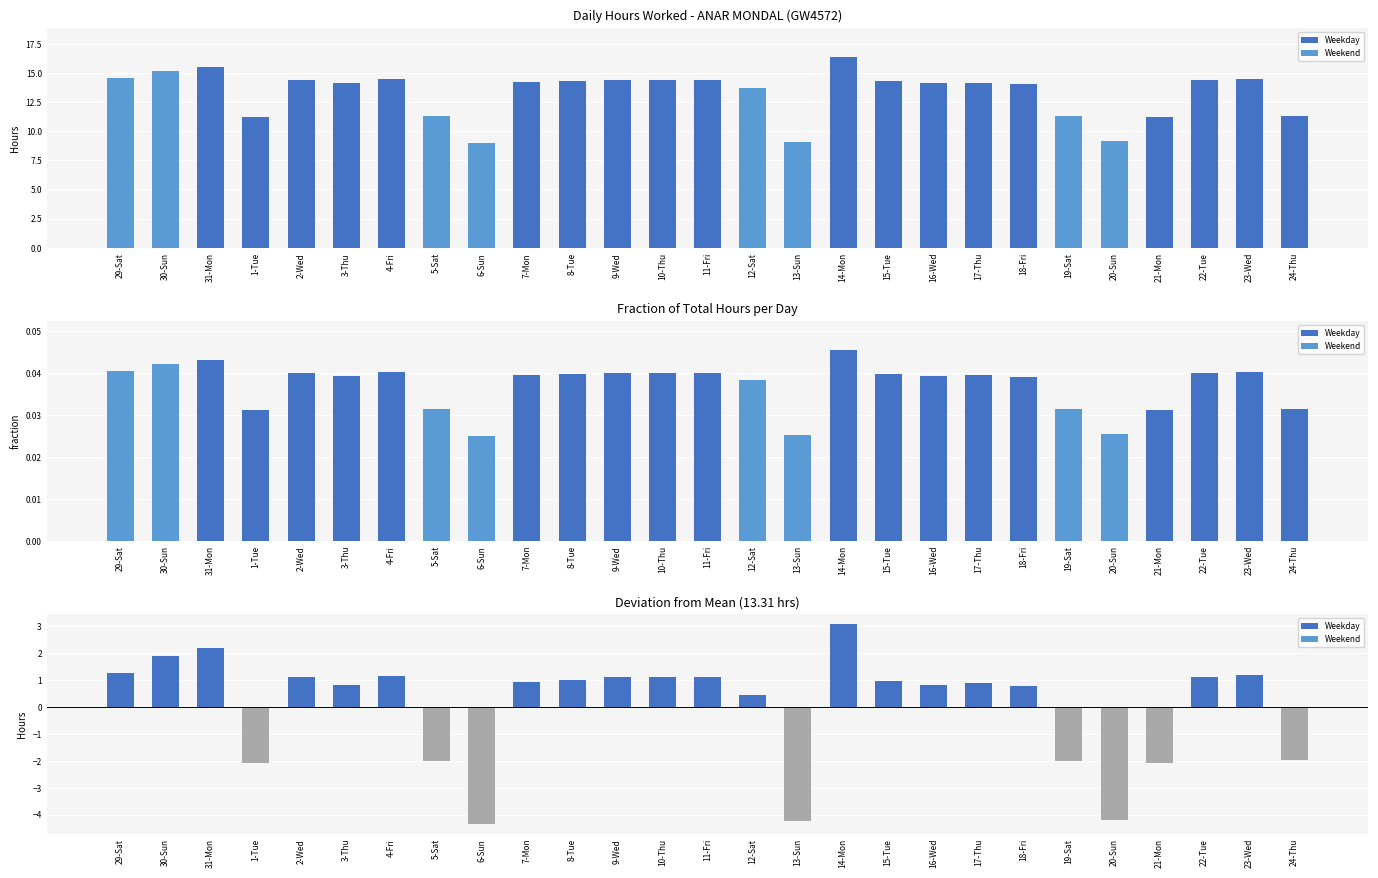

Reading left to right, list all the values displayed in this chart.

Low (Hours): 29-Sat=14.6	30-Sun=15.2	31-Mon=15.5	1-Tue=11.2	2-Wed=14.4	3-Thu=14.1	4-Fri=14.5	5-Sat=11.3	6-Sun=9.0	7-Mon=14.2	8-Tue=14.3	9-Wed=14.4	10-Thu=14.4	11-Fri=14.4	12-Sat=13.8	13-Sun=9.1	14-Mon=16.4	15-Tue=14.3	16-Wed=14.1	17-Thu=14.2	18-Fri=14.1	19-Sat=11.3	20-Sun=9.1	21-Mon=11.2	22-Tue=14.4	23-Wed=14.5	24-Thu=11.3
Fraction of Total Hours: 29-Sat=0.0	30-Sun=0.0	31-Mon=0.0	1-Tue=0.0	2-Wed=0.0	3-Thu=0.0	4-Fri=0.0	5-Sat=0.0	6-Sun=0.0	7-Mon=0.0	8-Tue=0.0	9-Wed=0.0	10-Thu=0.0	11-Fri=0.0	12-Sat=0.0	13-Sun=0.0	14-Mon=0.0	15-Tue=0.0	16-Wed=0.0	17-Thu=0.0	18-Fri=0.0	19-Sat=0.0	20-Sun=0.0	21-Mon=0.0	22-Tue=0.0	23-Wed=0.0	24-Thu=0.0
Deviation from Mean: 29-Sat=1.3	30-Sun=1.9	31-Mon=2.2	1-Tue=-2.1	2-Wed=1.1	3-Thu=0.8	4-Fri=1.1	5-Sat=-2.0	6-Sun=-4.3	7-Mon=0.9	8-Tue=1.0	9-Wed=1.1	10-Thu=1.1	11-Fri=1.1	12-Sat=0.4	13-Sun=-4.2	14-Mon=3.1	15-Tue=1.0	16-Wed=0.8	17-Thu=0.9	18-Fri=0.8	19-Sat=-2.0	20-Sun=-4.2	21-Mon=-2.1	22-Tue=1.1	23-Wed=1.2	24-Thu=-2.0